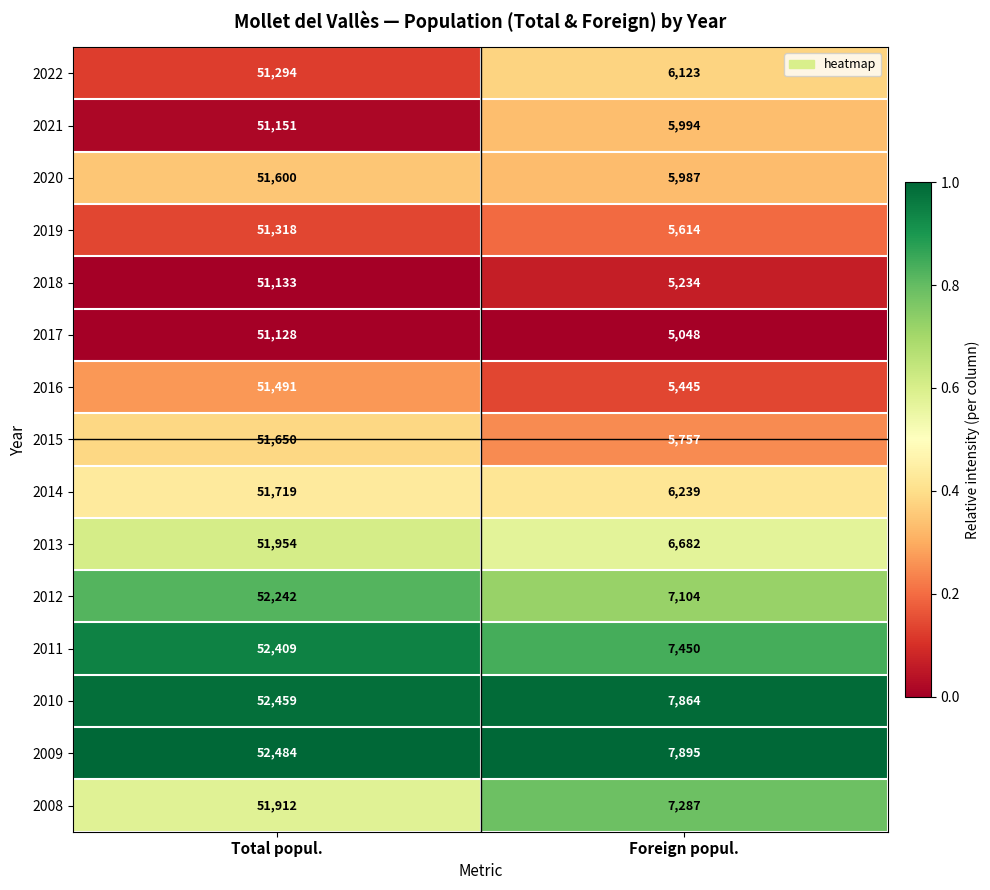

List the series in order of their peak value, highest first.

2009, 2010, 2011, 2012, 2013, 2008, 2014, 2015, 2020, 2016, 2019, 2022, 2021, 2018, 2017